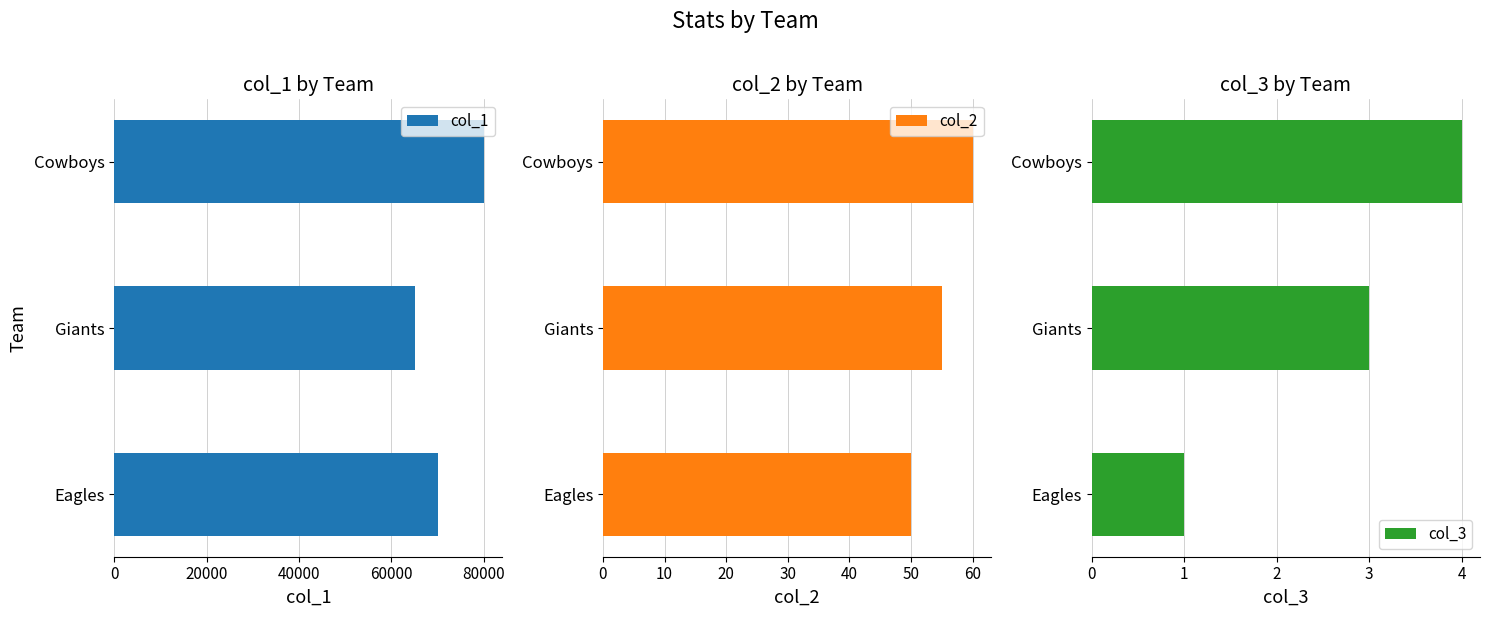

What is the approximate value of col_1 at Giants?

65000